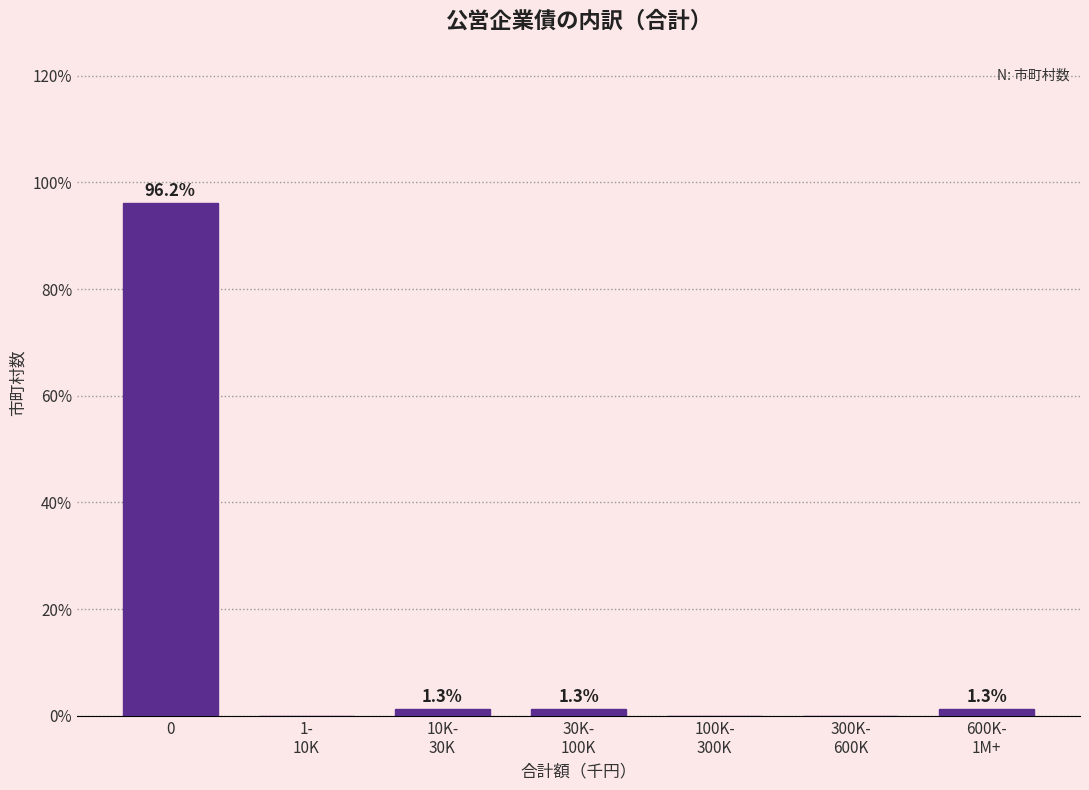

What is the maximum value shown in the chart?

96.2